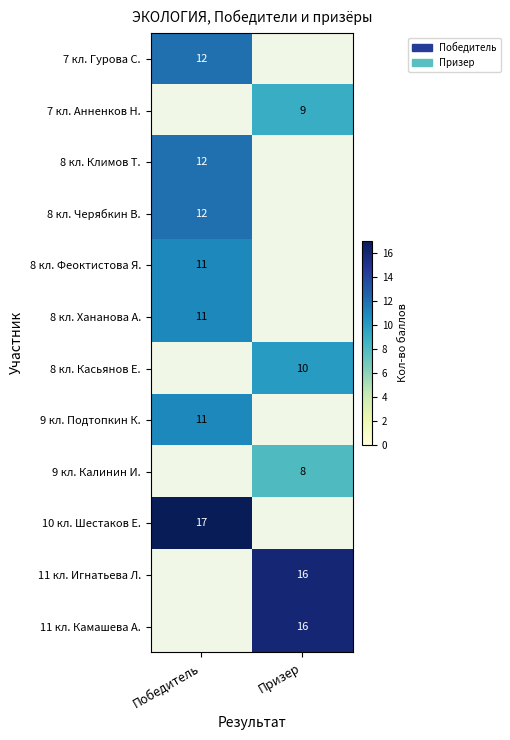

The value of 11 кл. Камашева А. at Призер is 16. True or false?

True